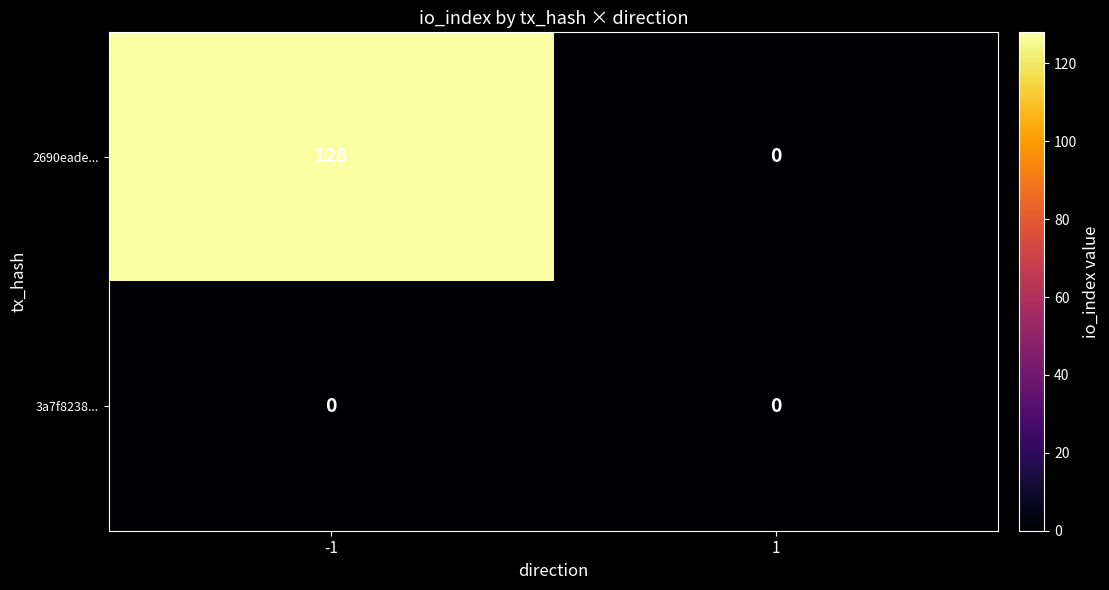

What is the sum of all 2690eade... values?

128